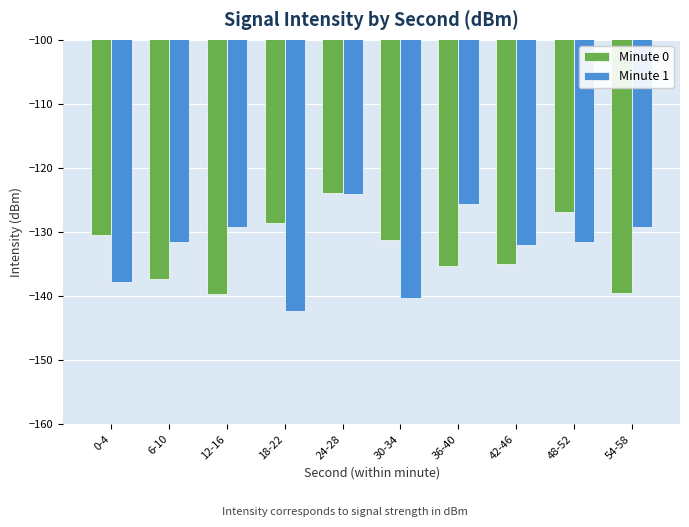

At 42-46, list the series in order from largest to smallest.

Minute 1, Minute 0